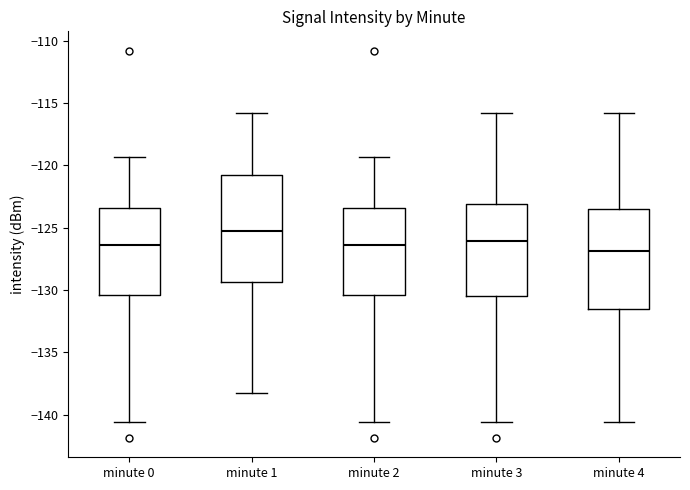

Reading left to right, transcribe this box plot: for each box, give where its median line is, the range the box spans, and where its two whiskers end, as read against the y-axis. The values are not printed on the chart, so give them approximately, as read against the axis.

minute 0: median -126.5, box -130.5 to -123.5, whiskers -140.5 to -119.5
minute 1: median -125.0, box -129.5 to -121.0, whiskers -138.5 to -116.0
minute 2: median -126.5, box -130.5 to -123.5, whiskers -140.5 to -119.5
minute 3: median -126.0, box -130.5 to -123.0, whiskers -140.5 to -116.0
minute 4: median -127.0, box -131.5 to -123.5, whiskers -140.5 to -116.0